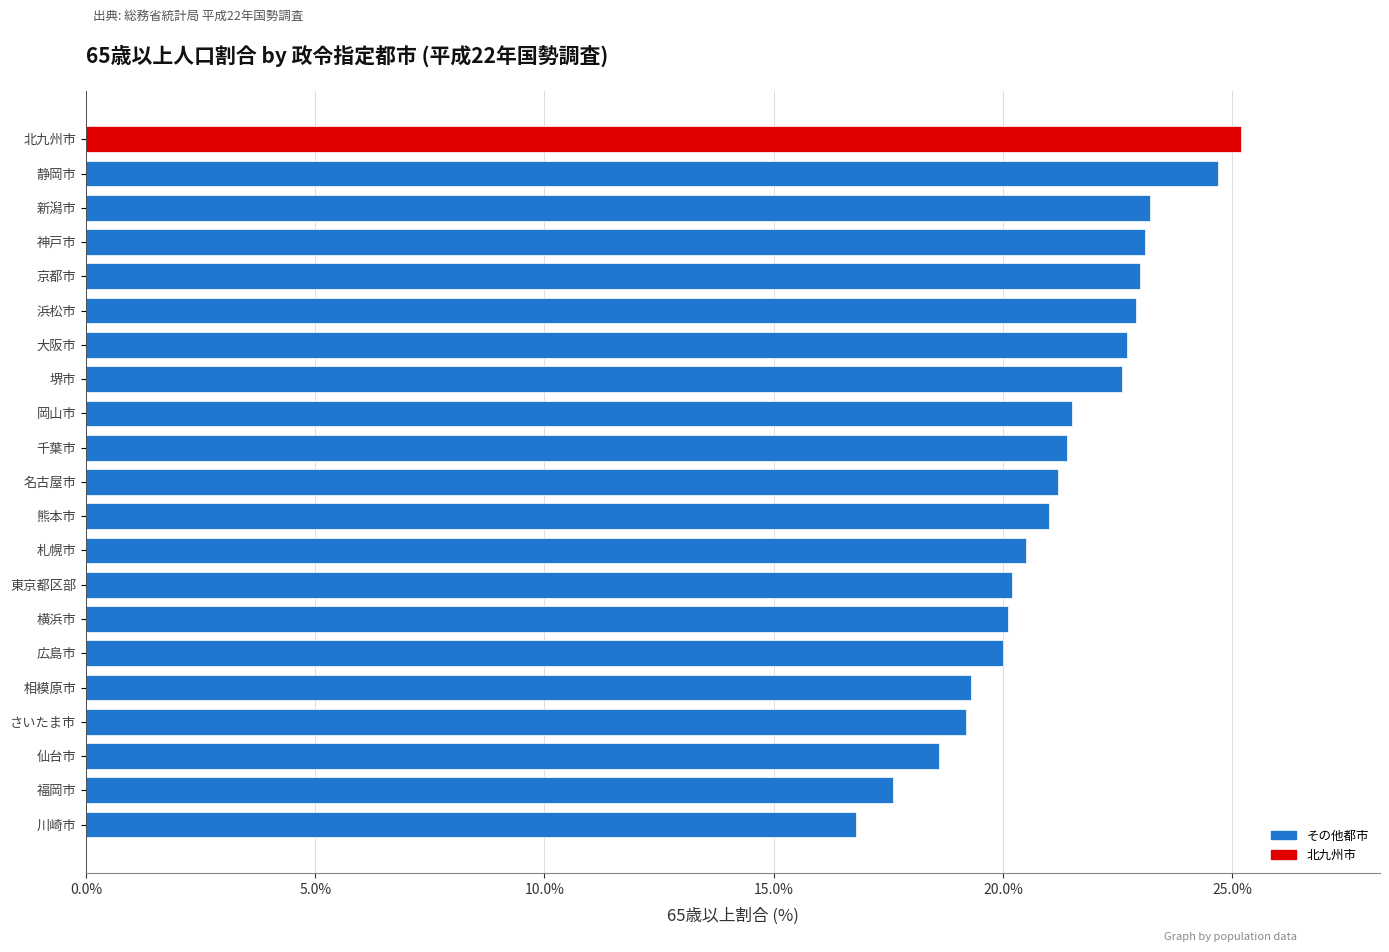

What is the change in value from 仙台市 to 堺市?

+4.0